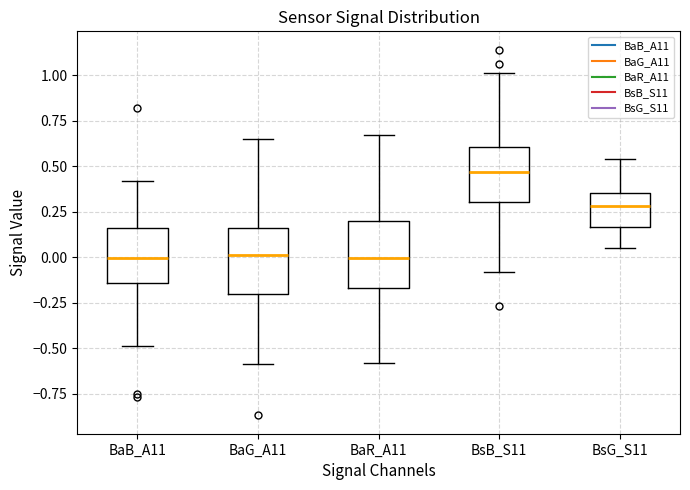

Where is the upper edge of the box for BaB_A11 on the y-axis? The values are not printed on the chart, so give them approximately, as read against the axis.

0.15